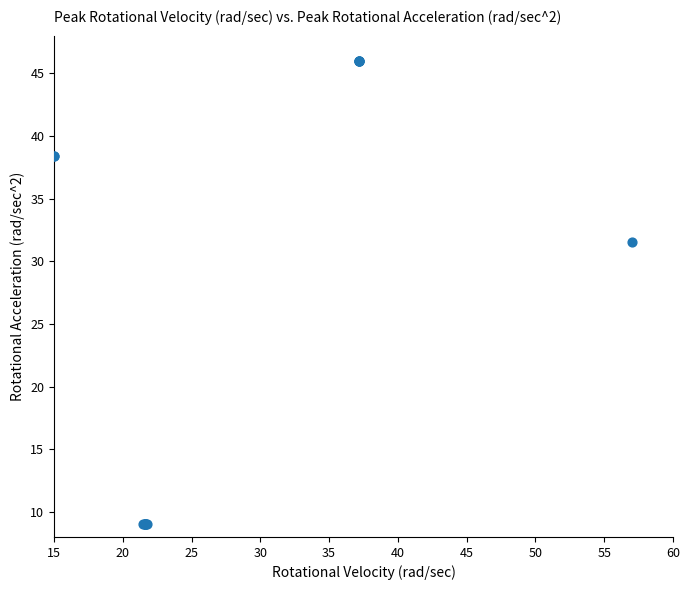

What Y value in the scatter plot is closest to 27?

31.5